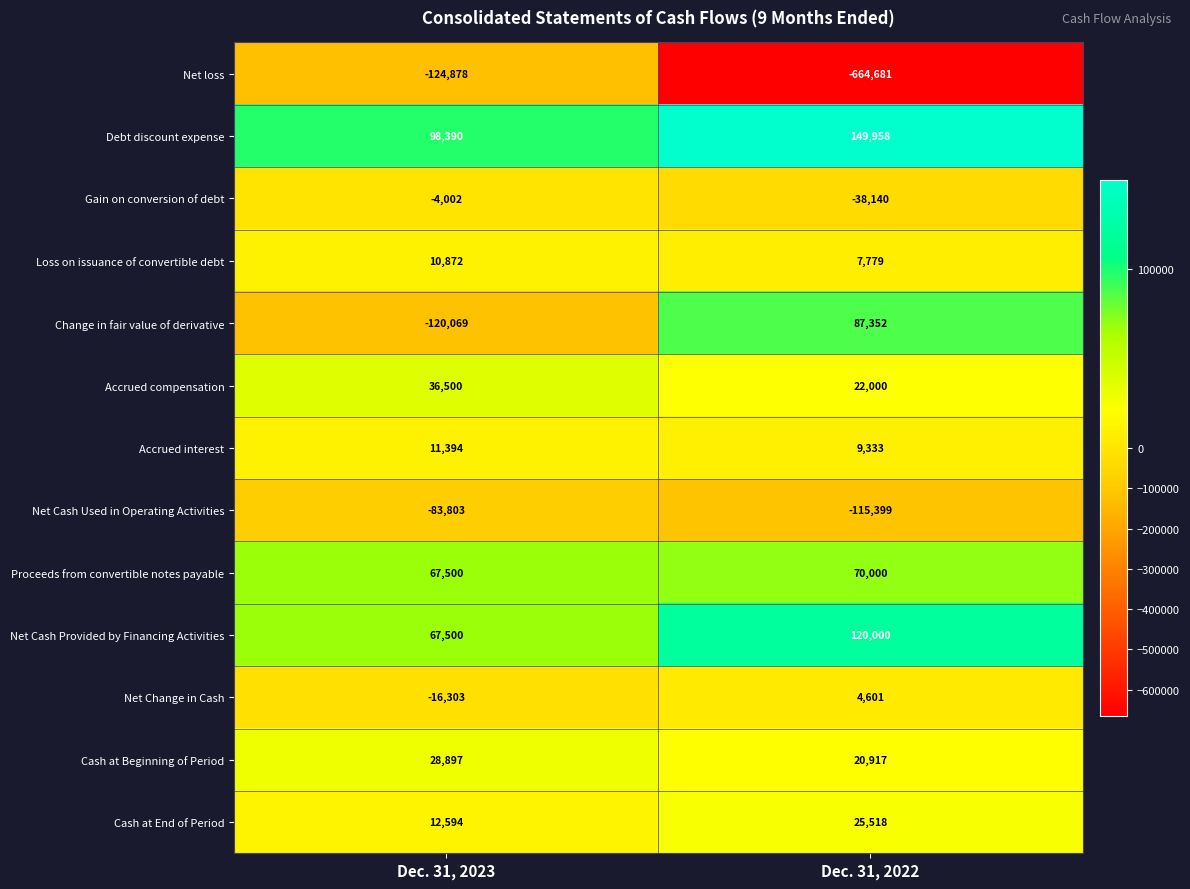

Reading left to right, what are all the values shown in this chart?

Net loss: -124878	-664681
Debt discount expense: 98390	149958
Gain on conversion of debt: -4002	-38140
Loss on issuance of convertible debt: 10872	7779
Change in fair value of derivative: -120069	87352
Accrued compensation: 36500	22000
Accrued interest: 11394	9333
Net Cash Used in Operating Activities: -83803	-115399
Proceeds from convertible notes payable: 67500	70000
Net Cash Provided by Financing Activities: 67500	120000
Net Change in Cash: -16303	4601
Cash at Beginning of Period: 28897	20917
Cash at End of Period: 12594	25518